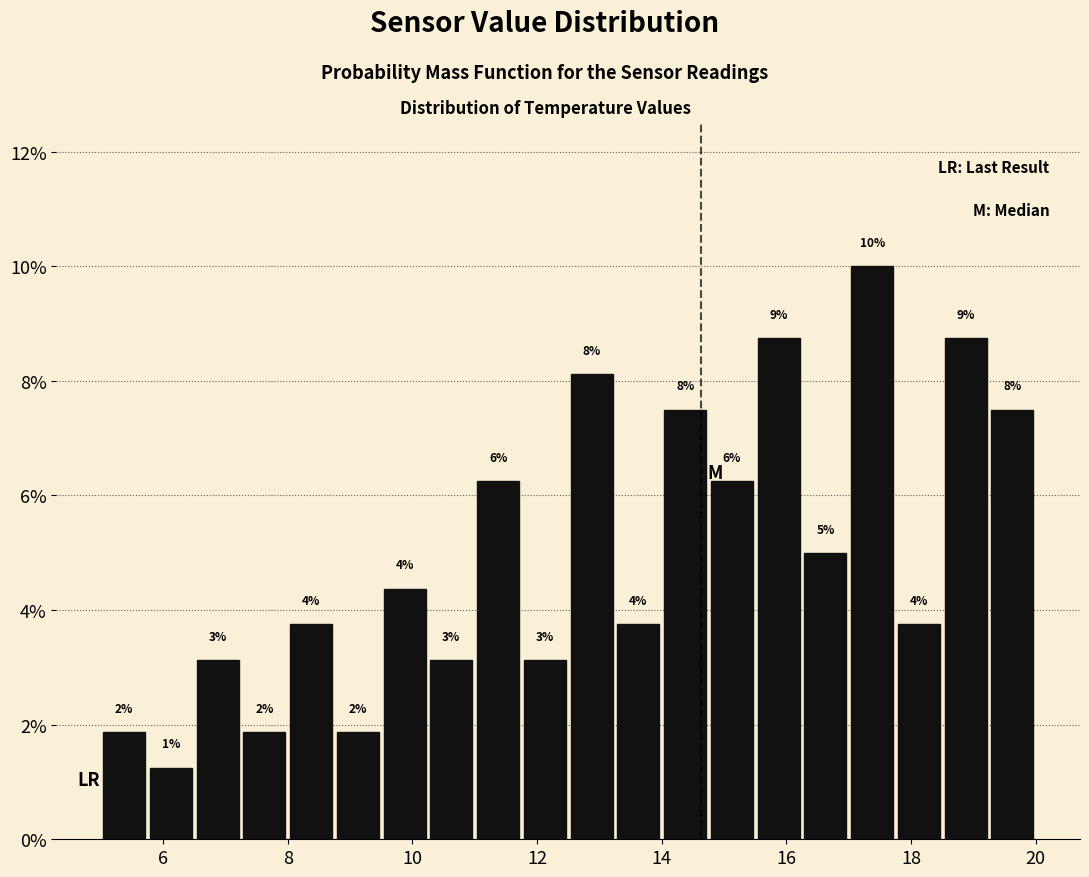

Read against the x-axis, roughly where is the centre of the tallest bar?

17.4